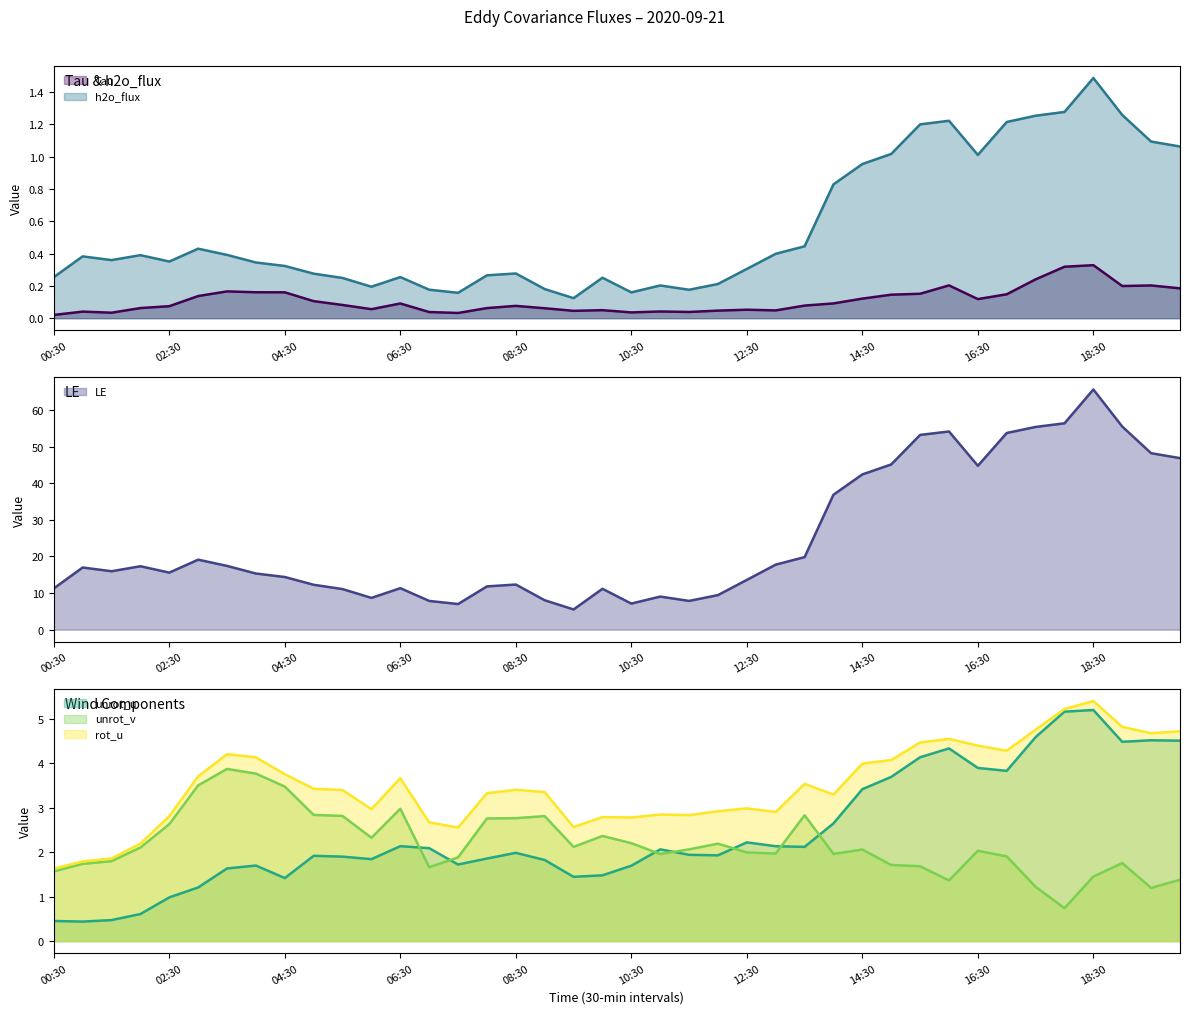

Does the chart have visible grid lines?

No